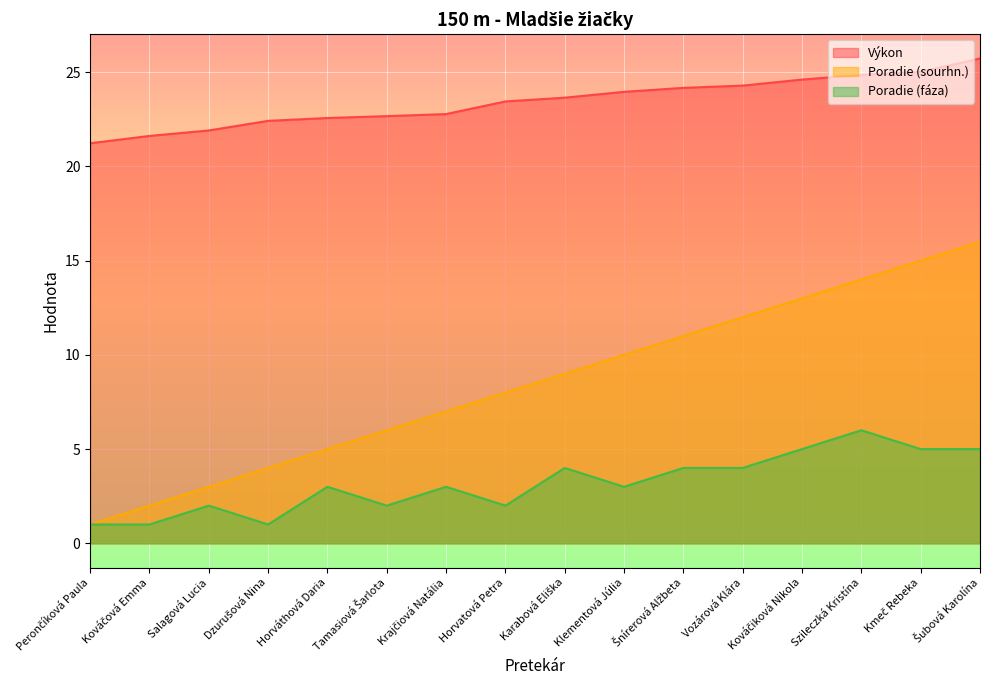

Reading left to right, what are all the values shown in this chart?

Výkon: 21.2	21.6	21.9	22.4	22.6	22.7	22.8	23.4	23.6	24.0	24.2	24.3	24.6	24.9	25.0	25.7
Poradie (sourhn.): 1.0	2.0	3.0	4.0	5.0	6.0	7.0	8.0	9.0	10.0	11.0	12.0	13.0	14.0	15.0	16.0
Poradie (fáza): 1.0	1.0	2.0	1.0	3.0	2.0	3.0	2.0	4.0	3.0	4.0	4.0	5.0	6.0	5.0	5.0